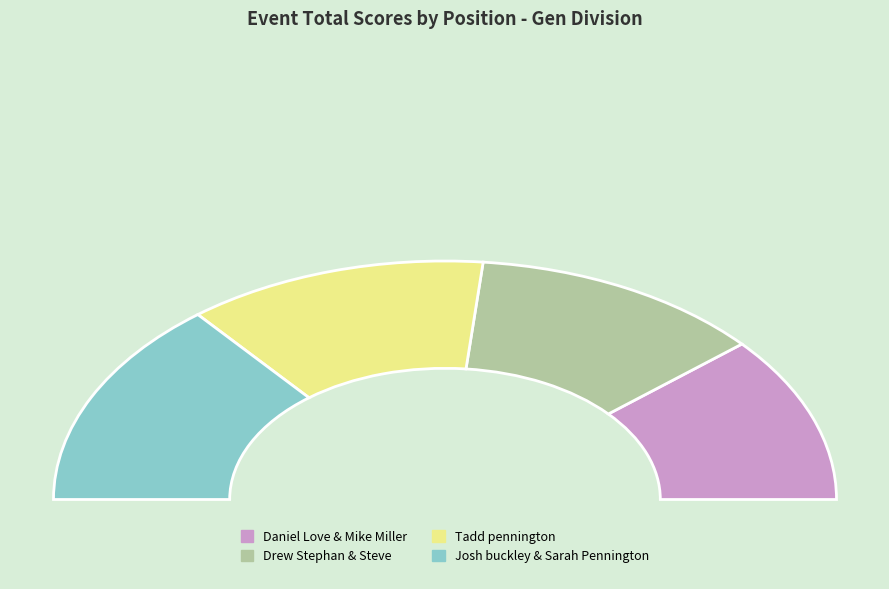

Which category has the smallest portion of the pie?

Daniel Love & Mike Miller